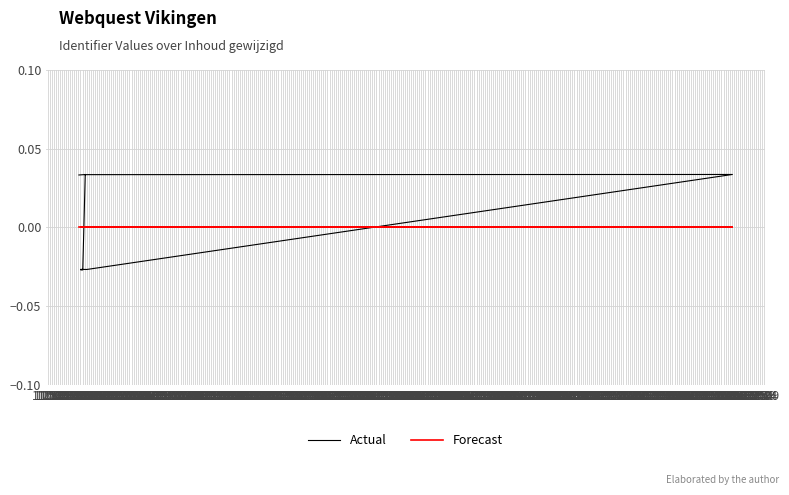

Does the chart display data point markers on the line(s)?

No